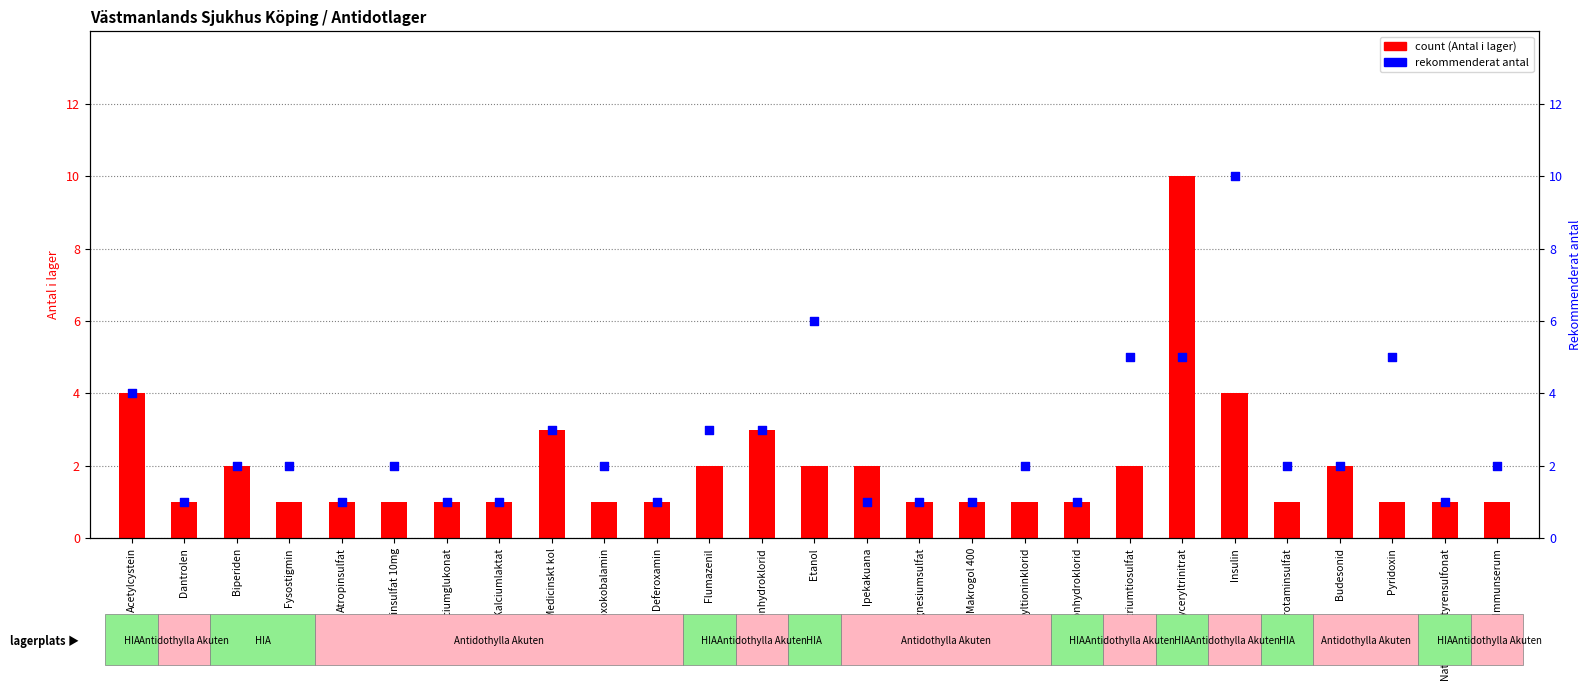

What are all the series names shown in the legend?

count, rekommenderat antal